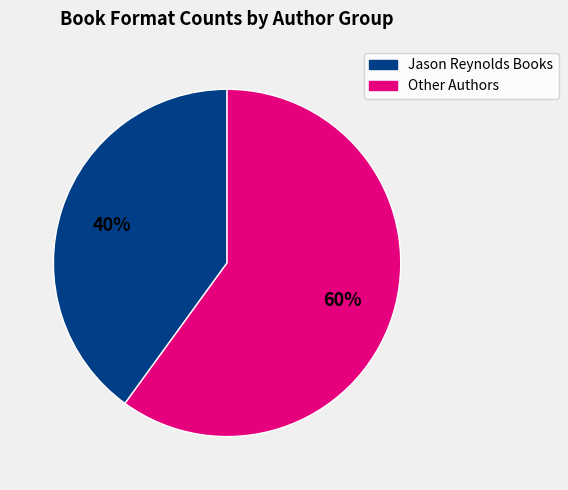

Is the sum of Other Authors and Jason Reynolds Books greater than half?

Yes